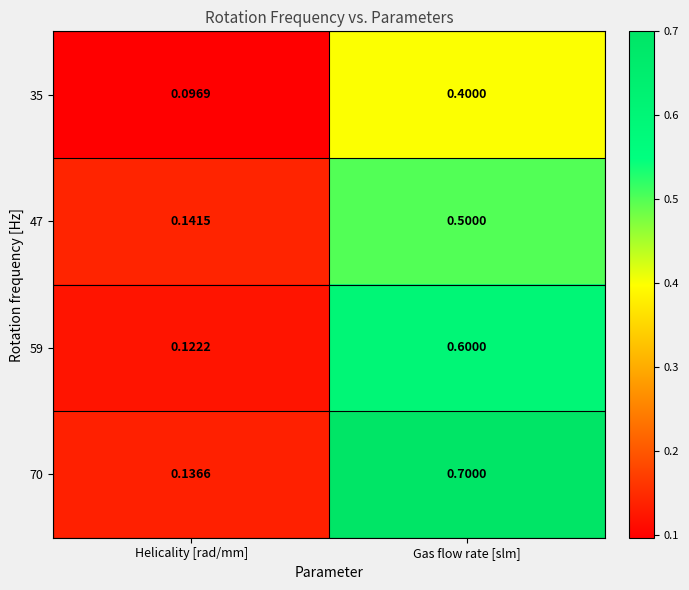

Is the value of 35 at Helicality [rad/mm] greater than the value of 47 at Gas flow rate [slm]?

No